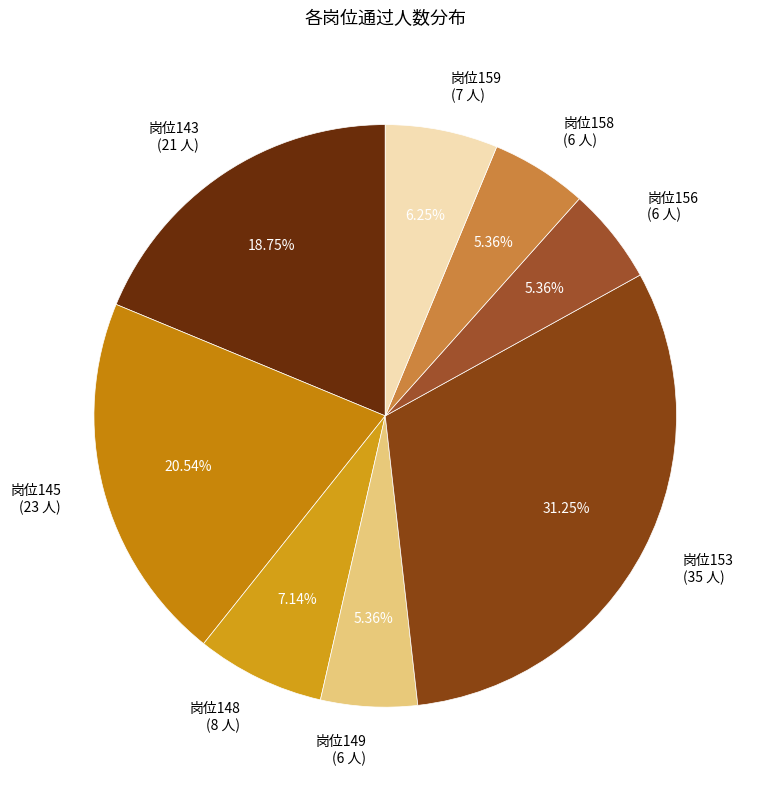

Combined, do 岗位145 (23 人) and 岗位149 (6 人) account for over 50%?

No